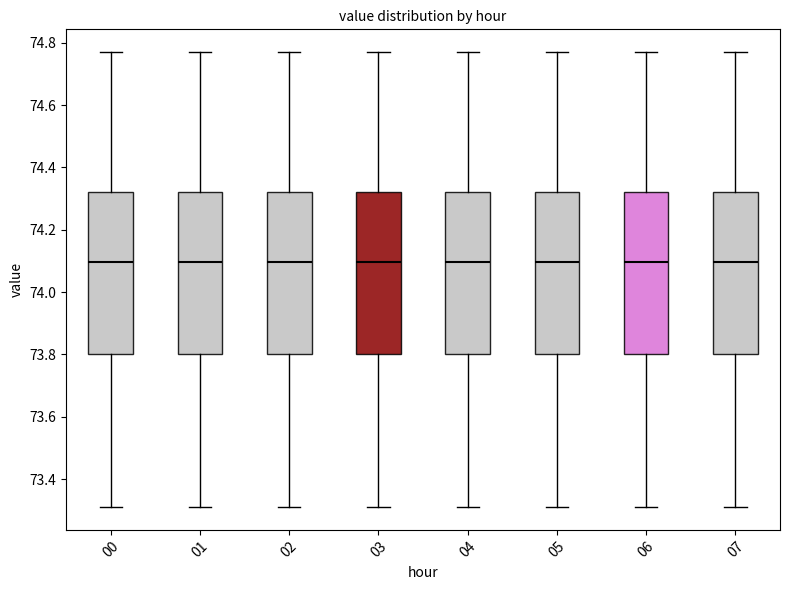

Reading left to right, transcribe this box plot: for each box, give where its median line is, the range the box spans, and where its two whiskers end, as read against the y-axis. The values are not printed on the chart, so give them approximately, as read against the axis.

00: median 74.10, box 73.80 to 74.32, whiskers 73.32 to 74.78
01: median 74.10, box 73.80 to 74.32, whiskers 73.32 to 74.78
02: median 74.10, box 73.80 to 74.32, whiskers 73.32 to 74.78
03: median 74.10, box 73.80 to 74.32, whiskers 73.32 to 74.78
04: median 74.10, box 73.80 to 74.32, whiskers 73.32 to 74.78
05: median 74.10, box 73.80 to 74.32, whiskers 73.32 to 74.78
06: median 74.10, box 73.80 to 74.32, whiskers 73.32 to 74.78
07: median 74.10, box 73.80 to 74.32, whiskers 73.32 to 74.78